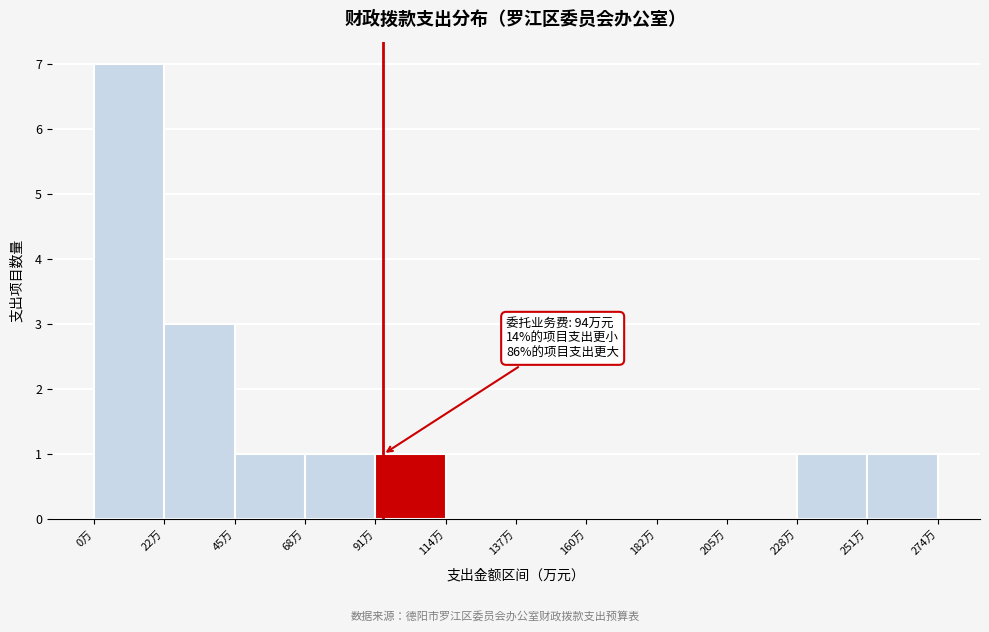

Over which range of the x-axis is the bar tallest?

0 to 25